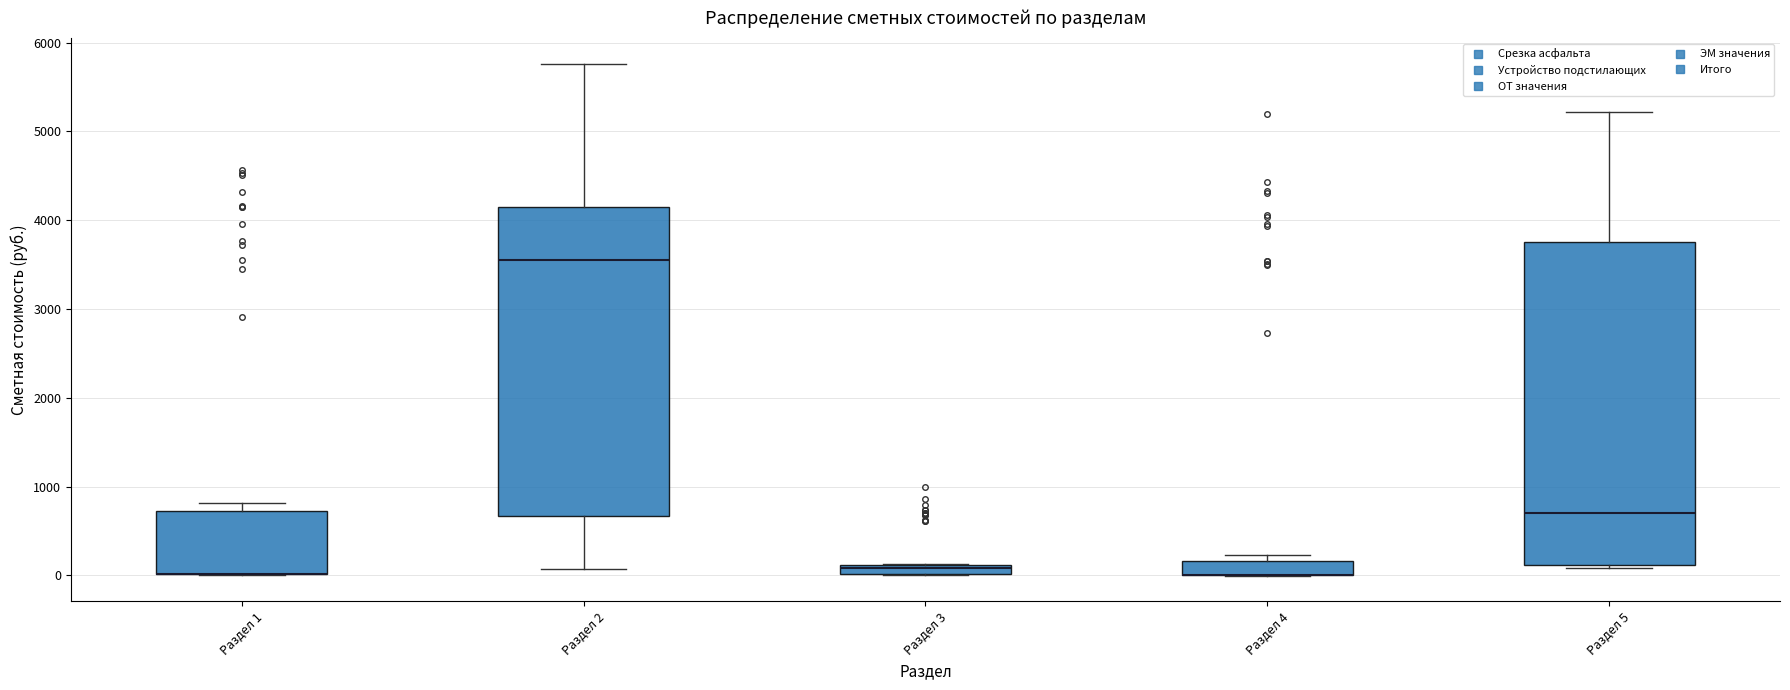

Comparing the boxes themselves (not the whiskers), which one is the tallest?

Раздел 5